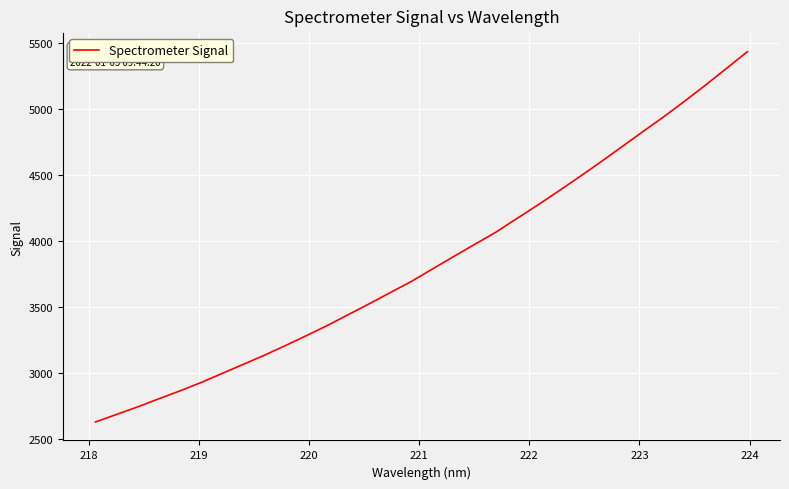

What is the greatest value displayed?

5433.1